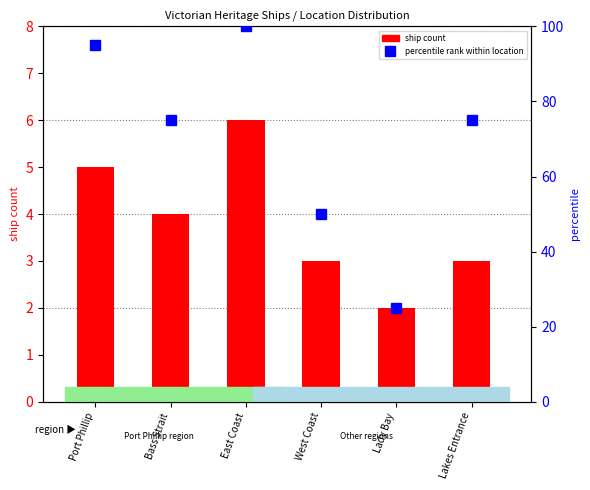

What value does the percentile rank within location series have at Port Phillip, to the nearest 10?

100